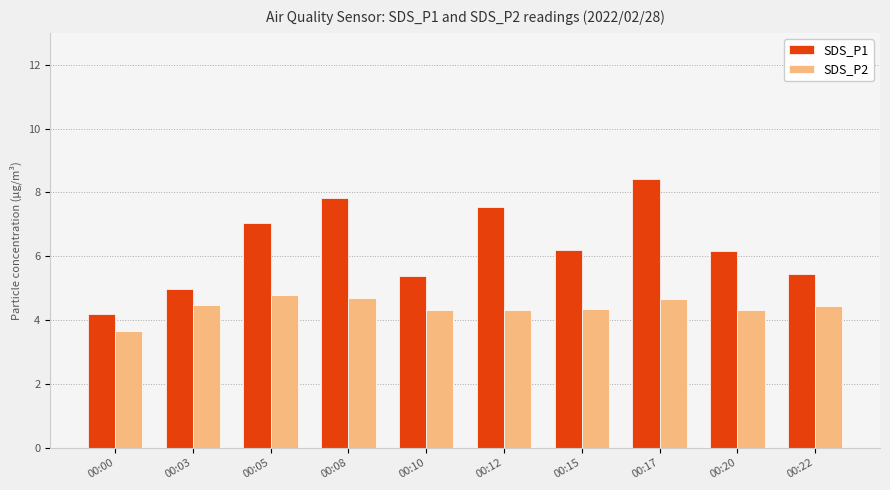

How many groups of bars are there?

10